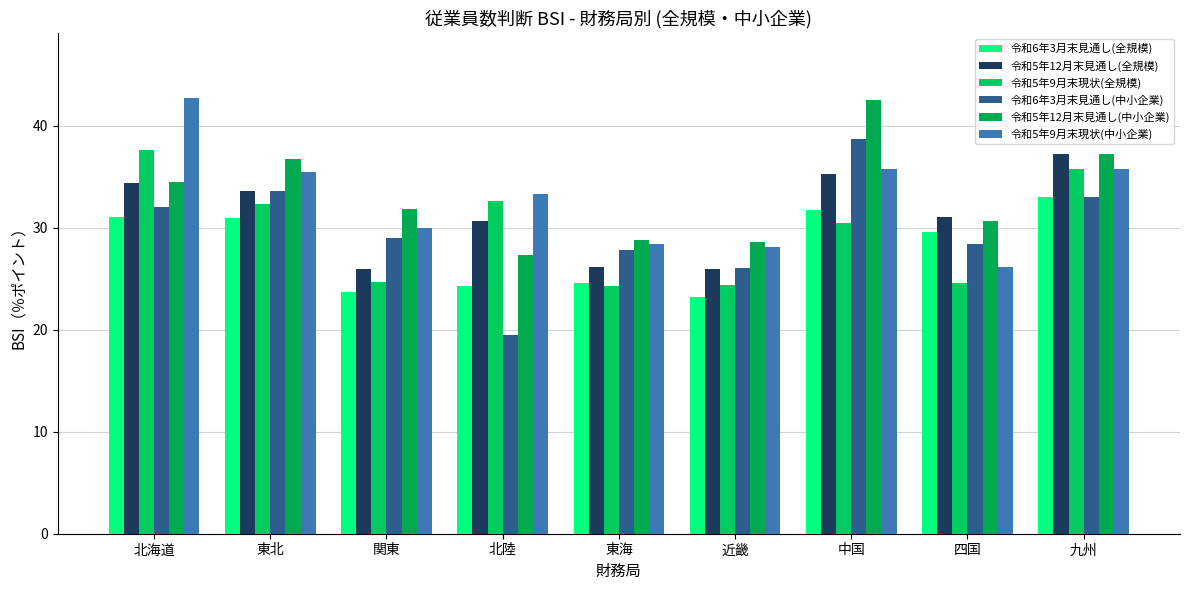

Rank the series at 近畿 from highest to lowest value.

令和5年12月末見通し(中小企業), 令和5年9月末現状(中小企業), 令和6年3月末見通し(中小企業), 令和5年12月末見通し(全規模), 令和5年9月末現状(全規模), 令和6年3月末見通し(全規模)